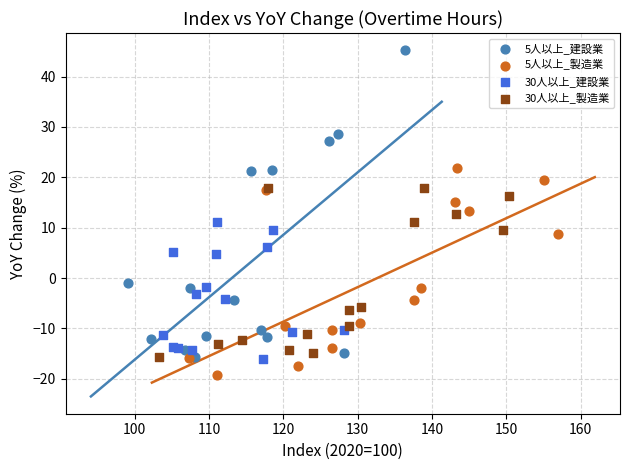

Which series has the largest Y range (max minus min)?

5人以上_建設業